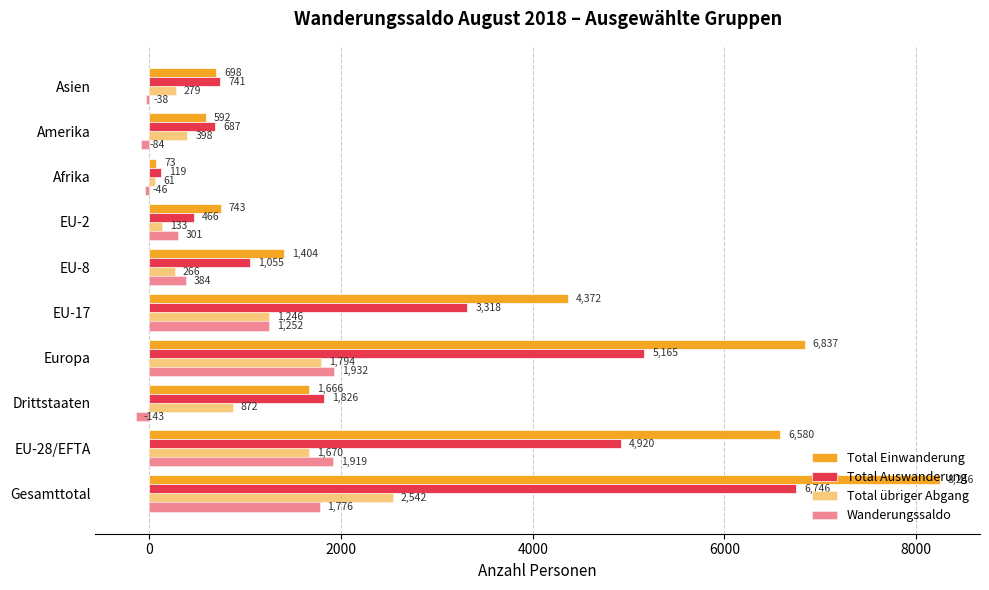

What is the difference between the maximum and minimum values in the Total Einwanderung series?

8173